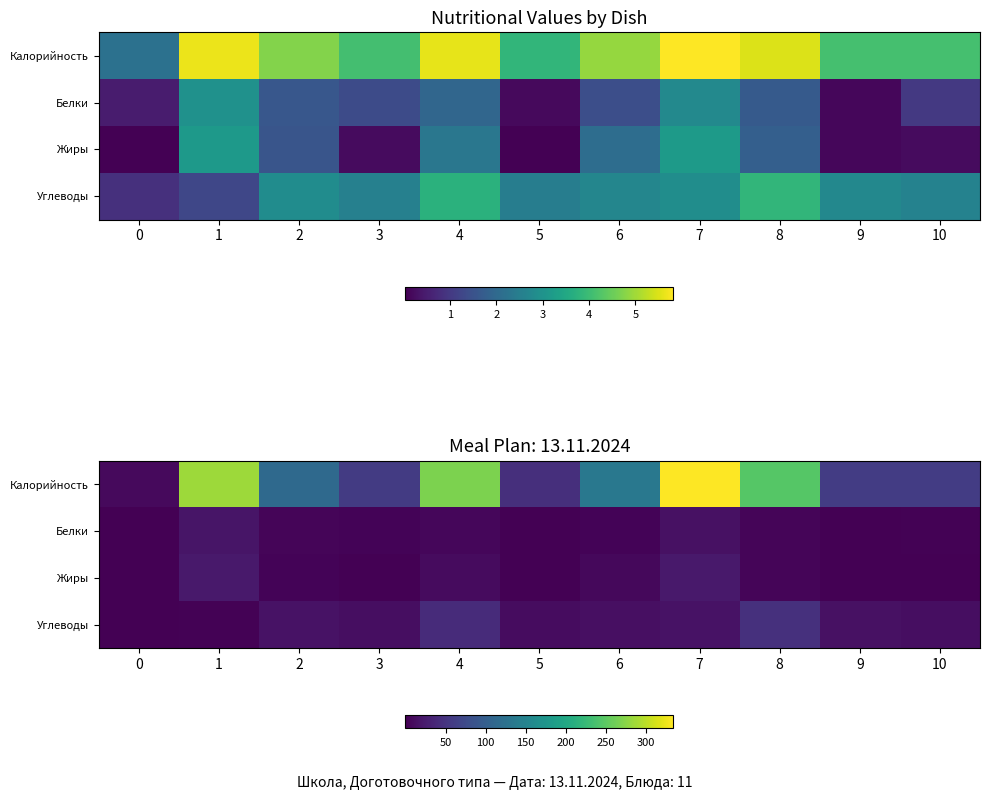

At which category is the sum across all series the highest?

7